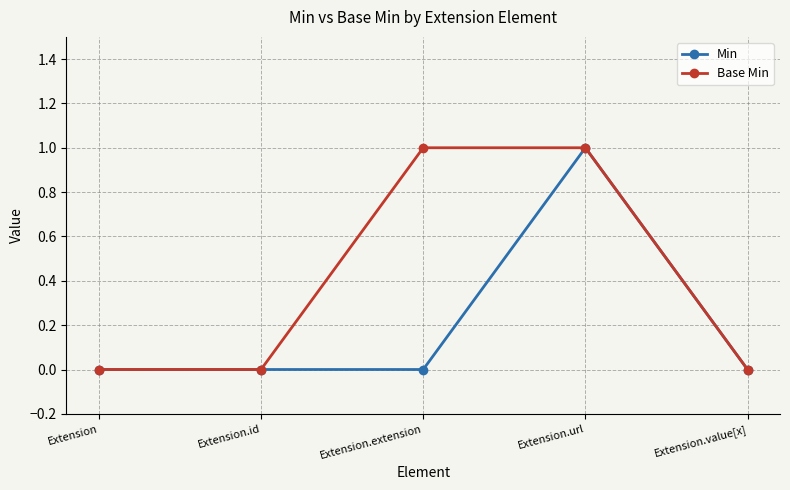

At which label does Min reach its peak?

Extension.url